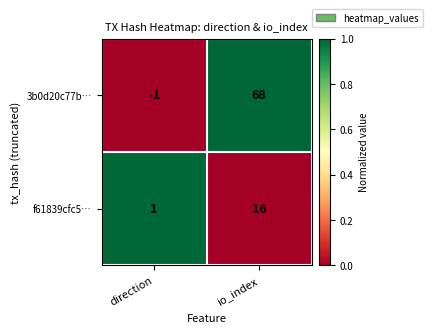

Which label corresponds to the largest value in the chart?

io_index